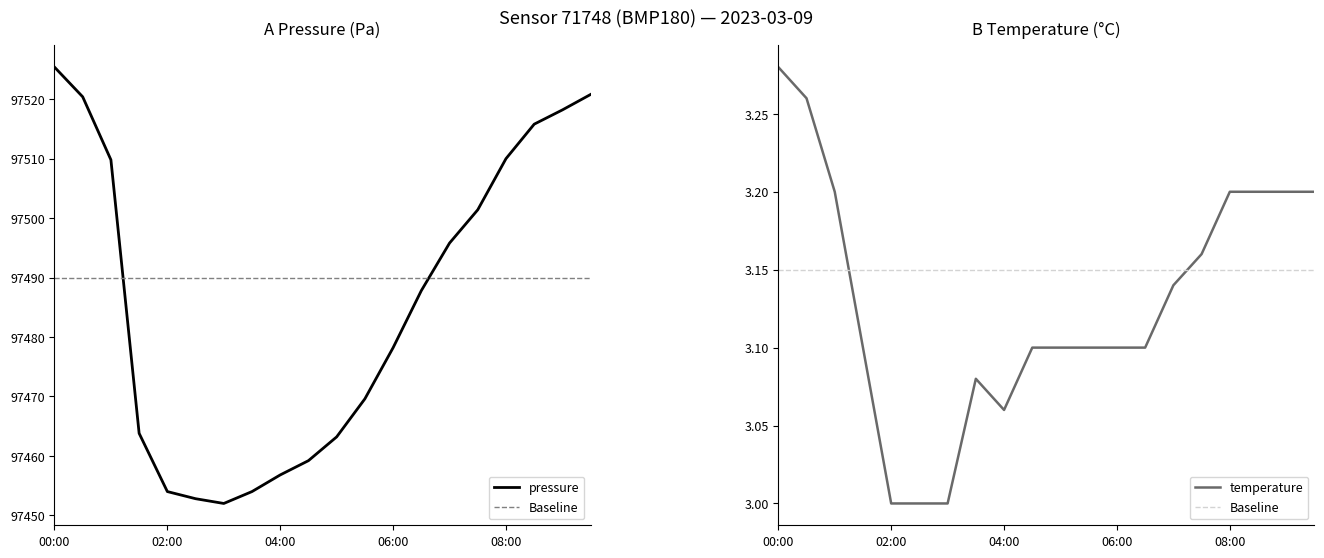

True or false: temperature has a value of 3.2 at 08:00.

True